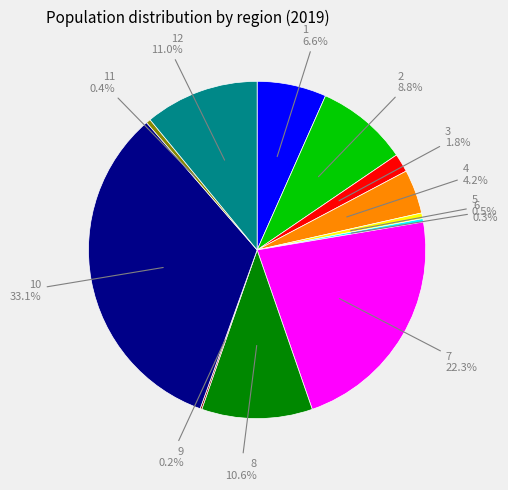

Is there a majority slice in this chart?

No